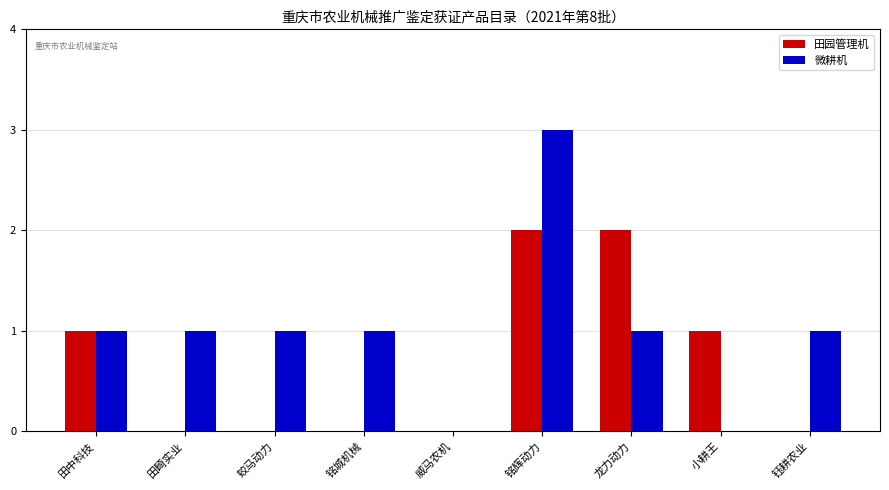

True or false: 田园管理机 has a value of 1 at 田中科技.

True